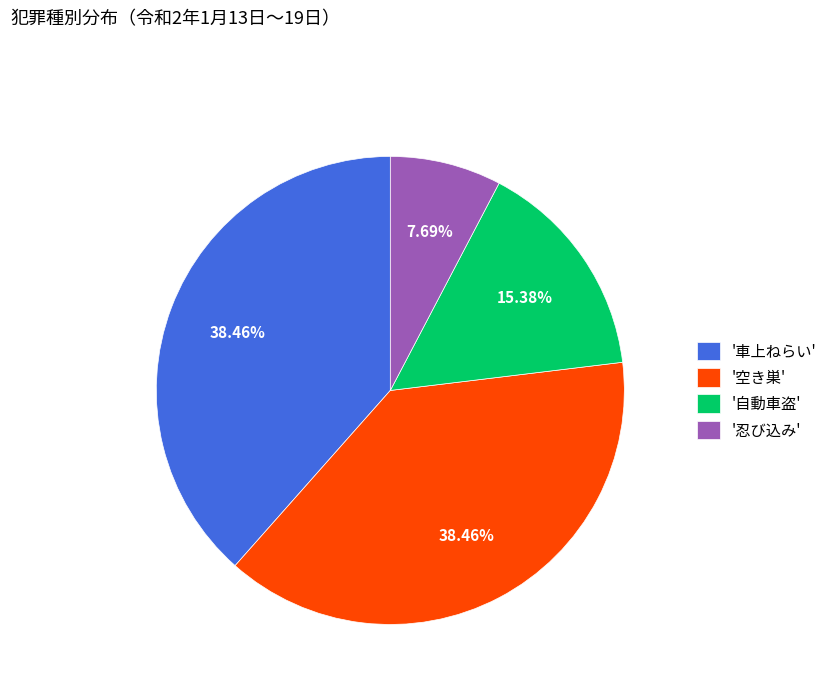

Combined, do '自動車盗' and '忍び込み' account for over 50%?

No